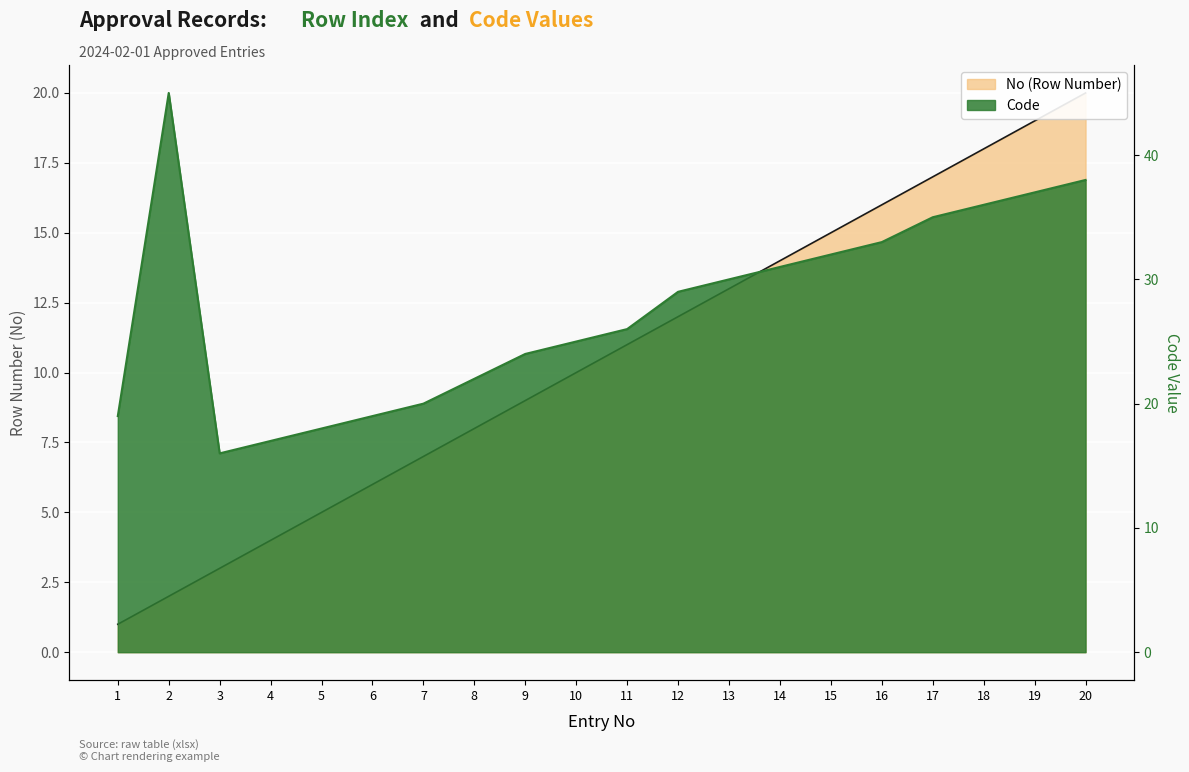

At how many categories does at least one series exceed 10?

20